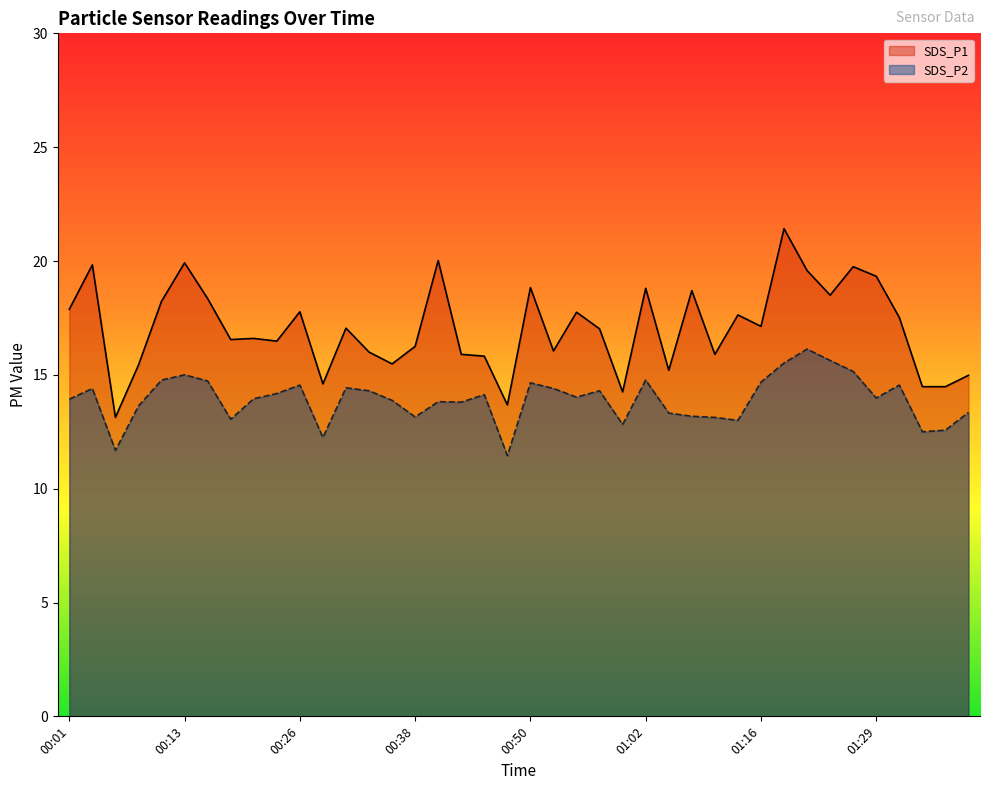

Where is the first local minimum for SDS_P2?

00:06